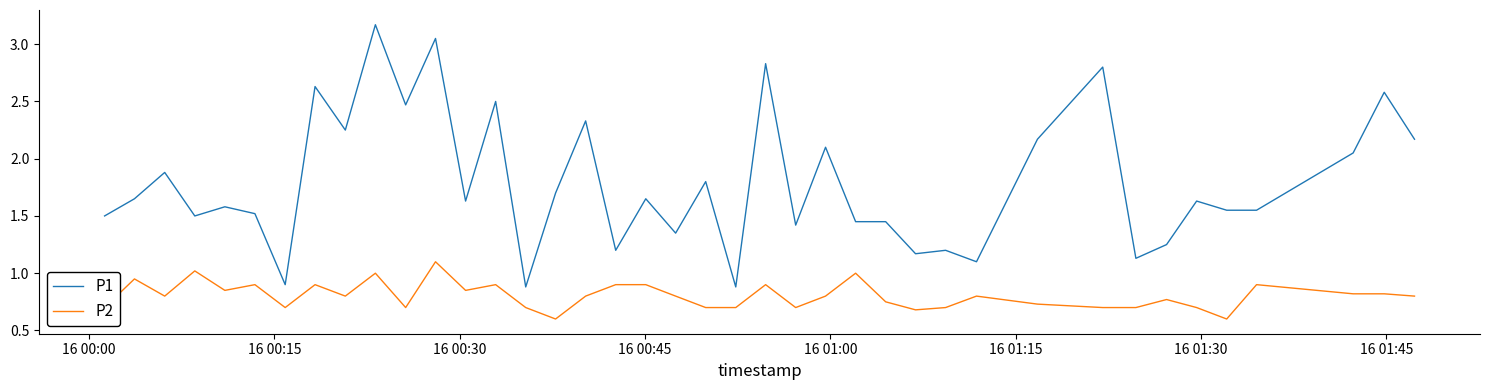

What is the minimum value for P2?

0.6